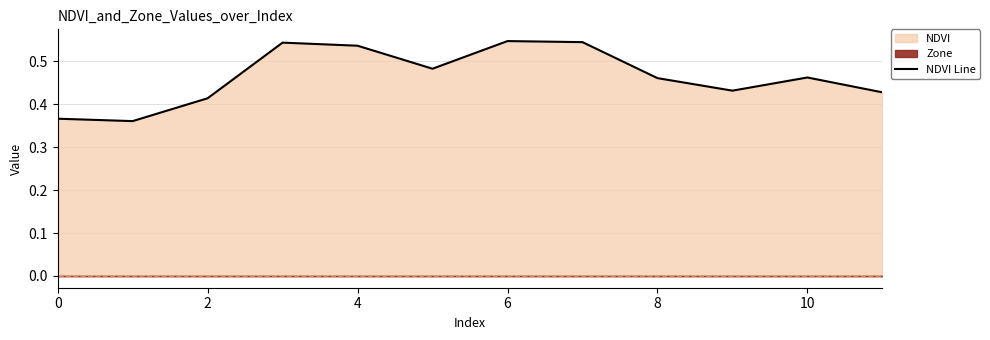

Is it true that NDVI Line equals 0.6 at 2?

False